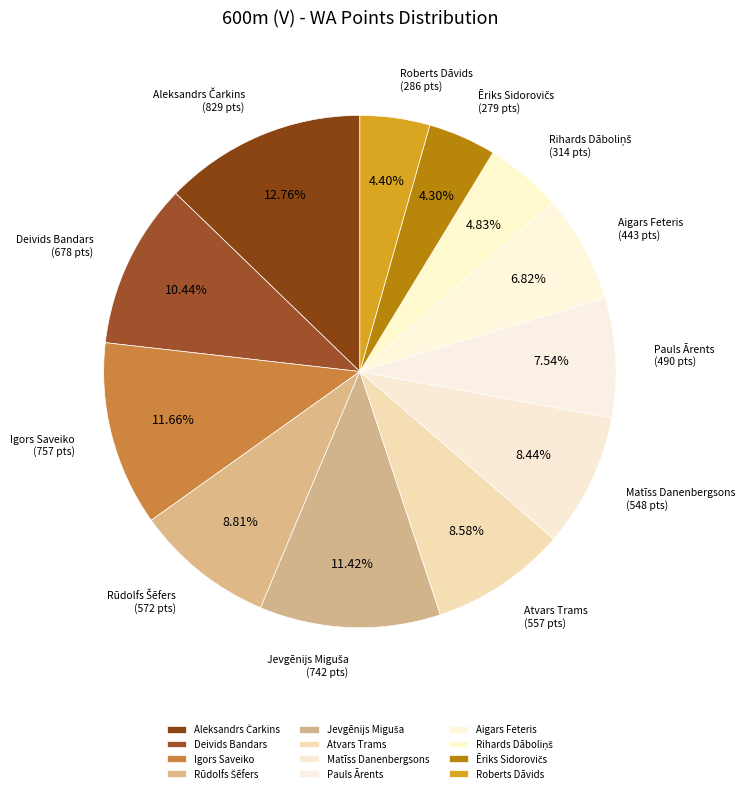

Approximately how many times larger is the value at Aigars Feteris compared to Deivids Bandars?

0.7